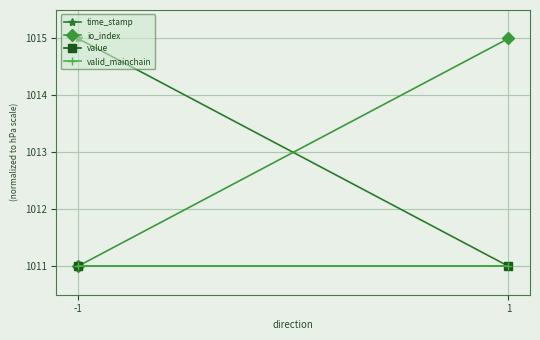

What is the sum of all io_index values?

2026